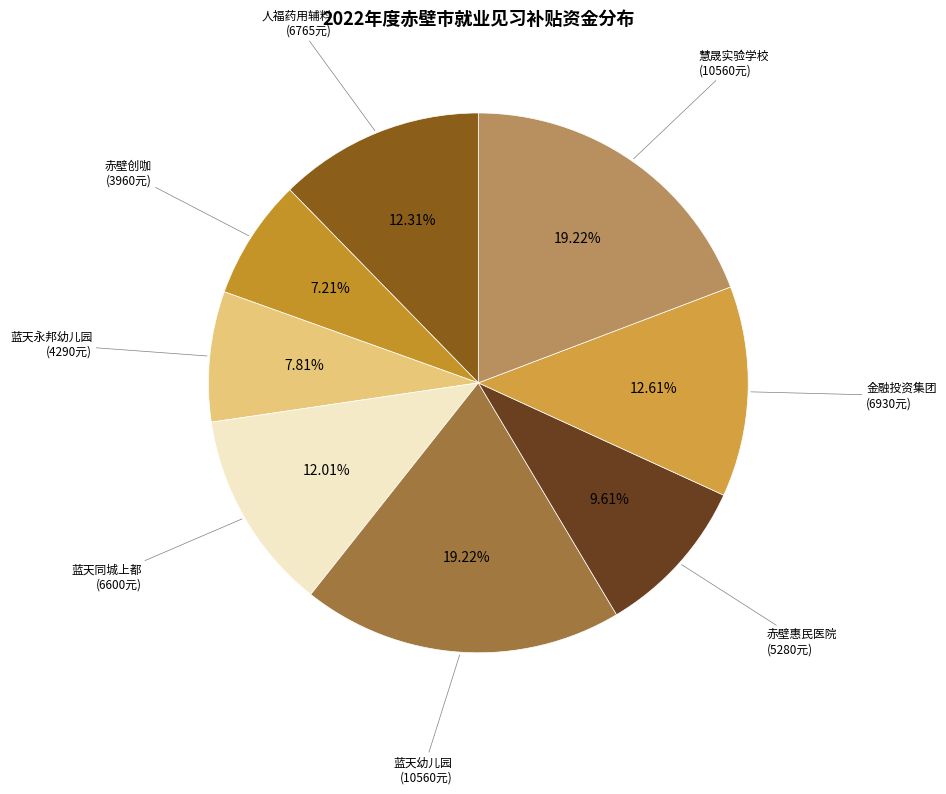

Is there a majority slice in this chart?

No